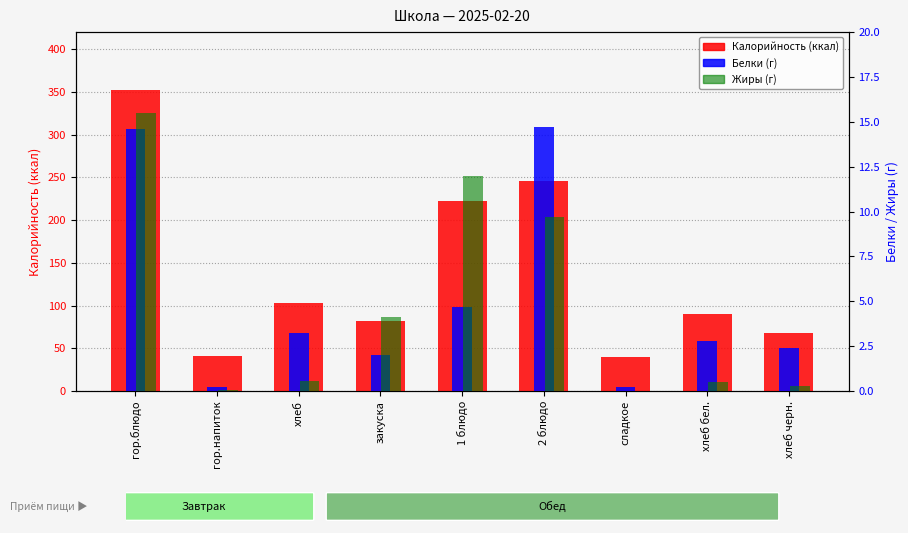

What is the label of the 2nd bar from the right?

хлеб бел.